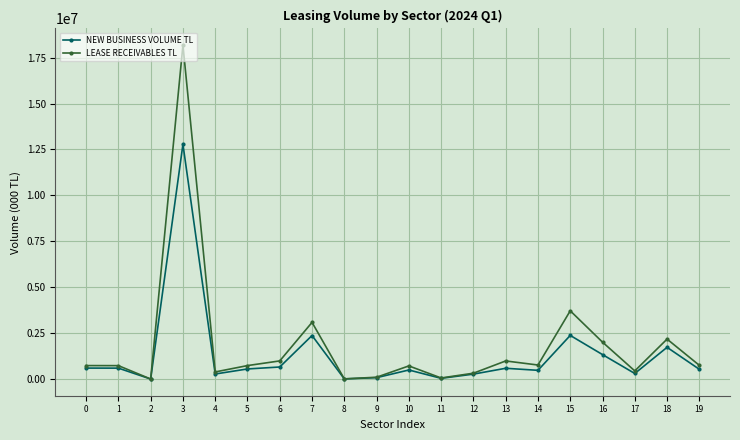

What is the maximum value shown in the chart?

18175725.3